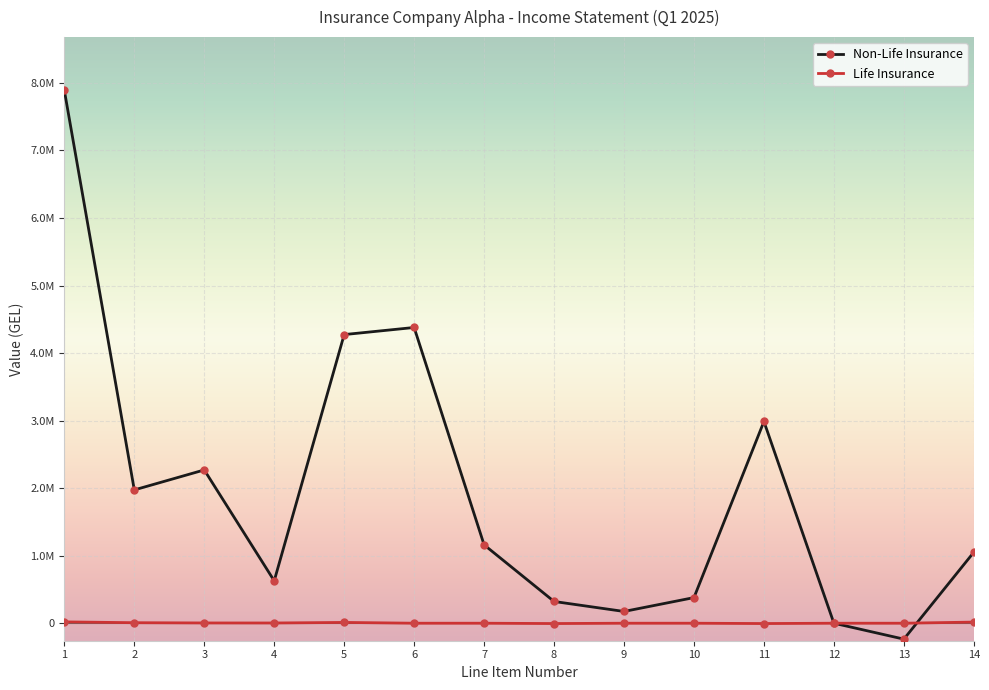

What are all the series names shown in the legend?

Non-Life Insurance, Life Insurance